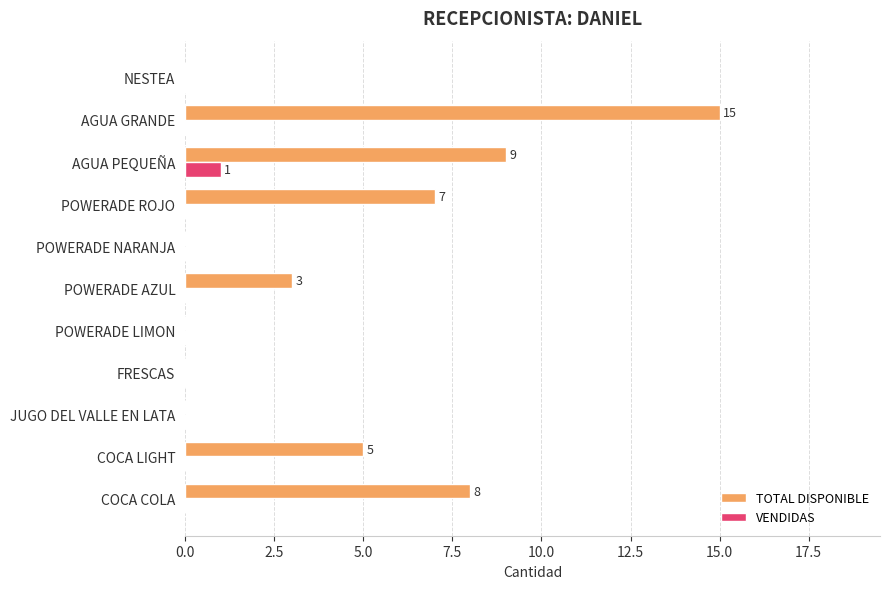

What is the sum of all TOTAL DISPONIBLE values?

47